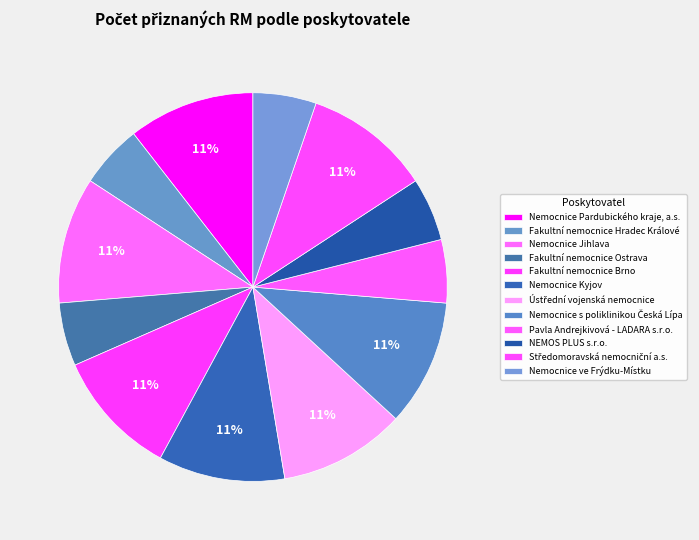

Count the number of slices in the pie.

12